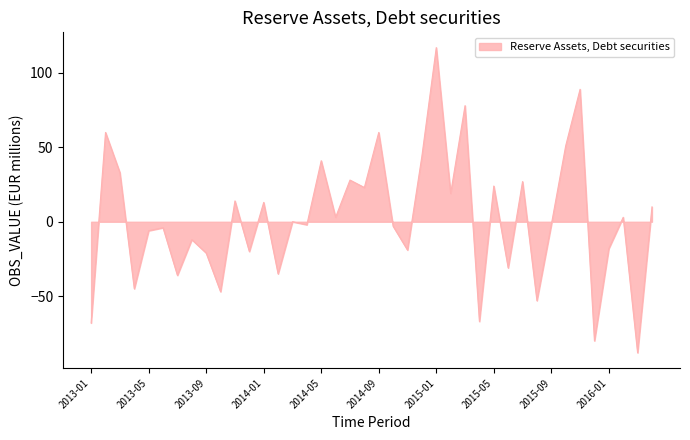

What is the minimum value shown in the chart?

-88